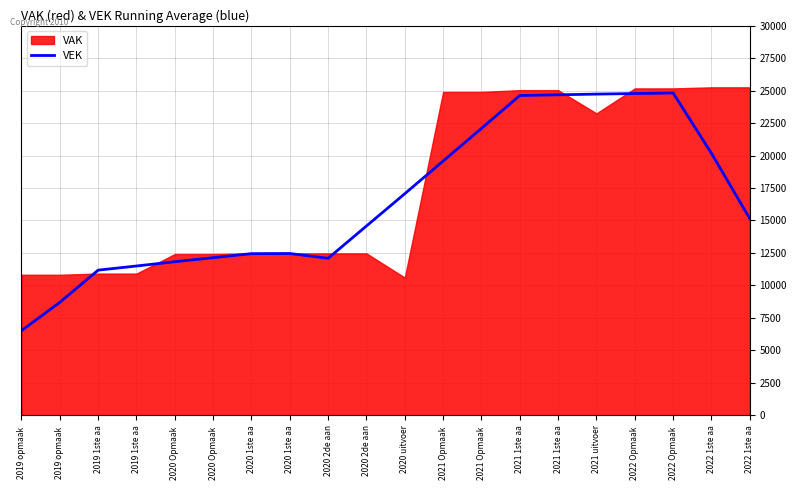

At which category does the chart reach its peak across all series?

2022 Opmaak 